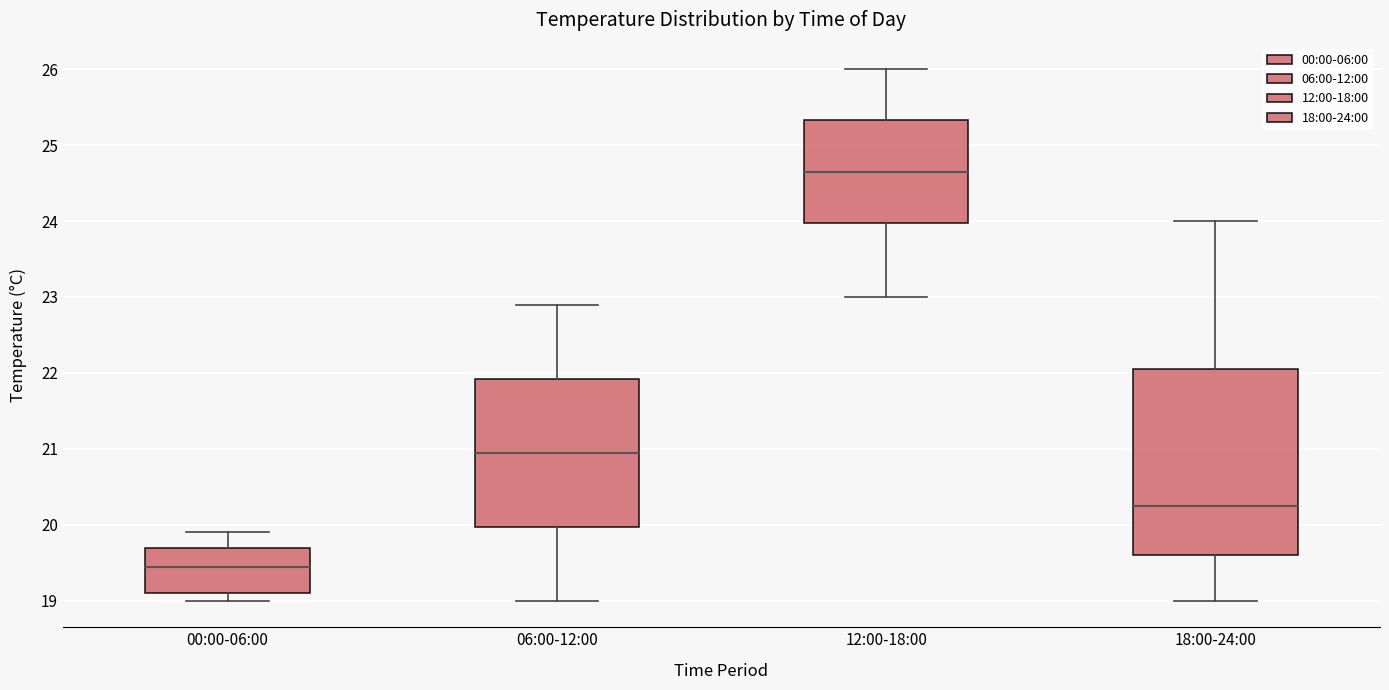

Which box's median line is the highest?

12:00-18:00